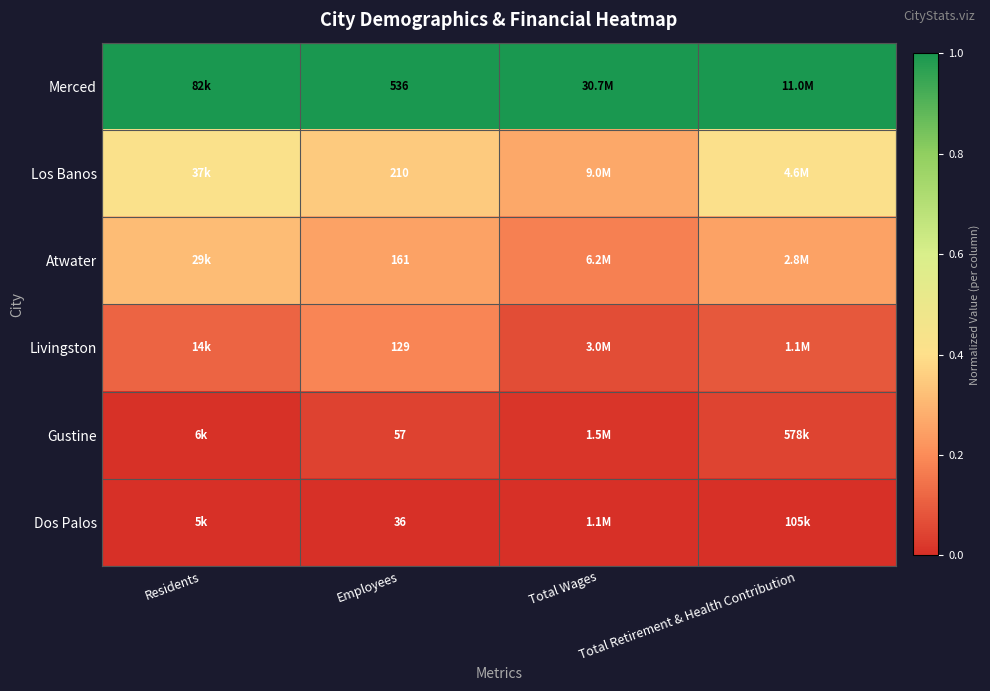

At which label does Los Banos reach its peak?

Residents